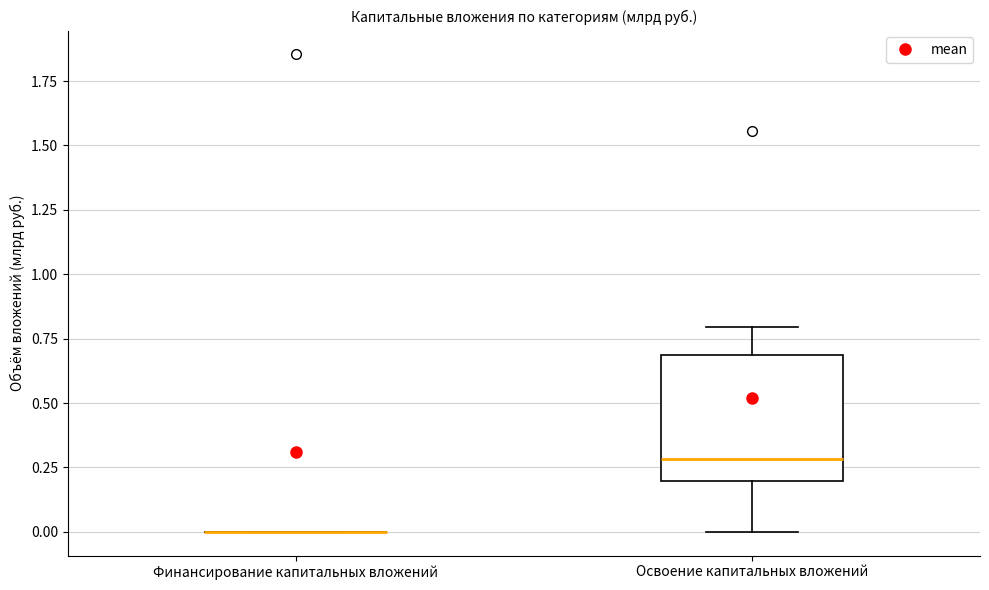

Comparing the boxes themselves (not the whiskers), which one is the tallest?

Освоение капитальных вложений